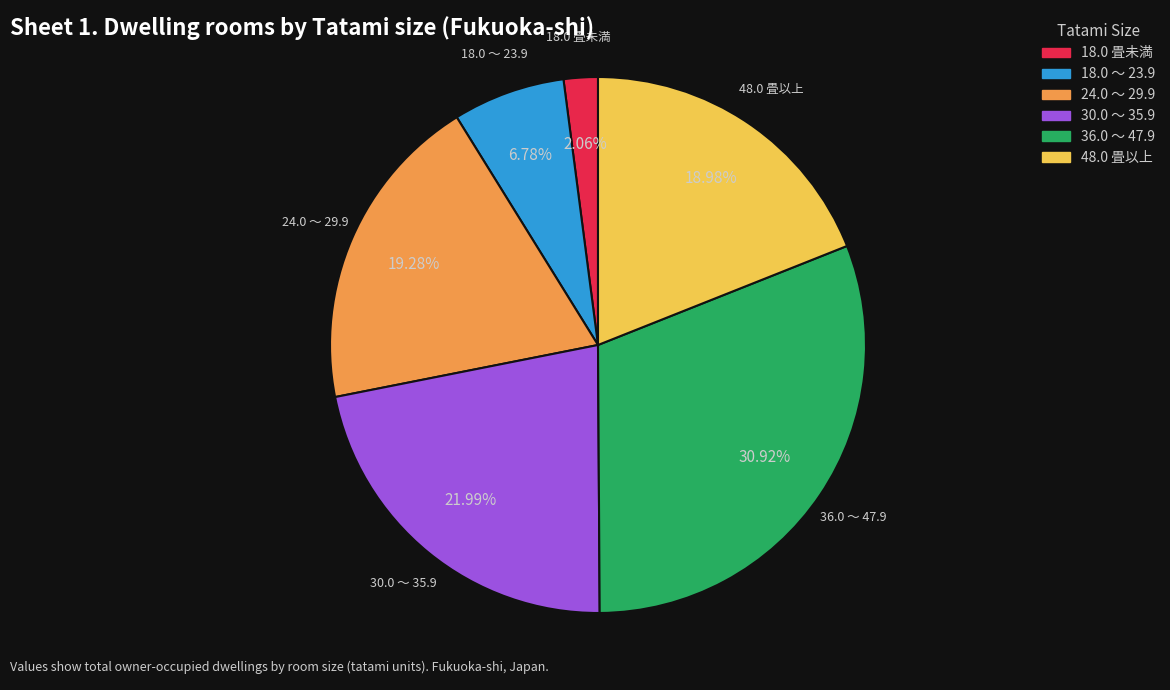

What percentage is the 30.0 ～ 35.9 slice, to the nearest percent?

22%